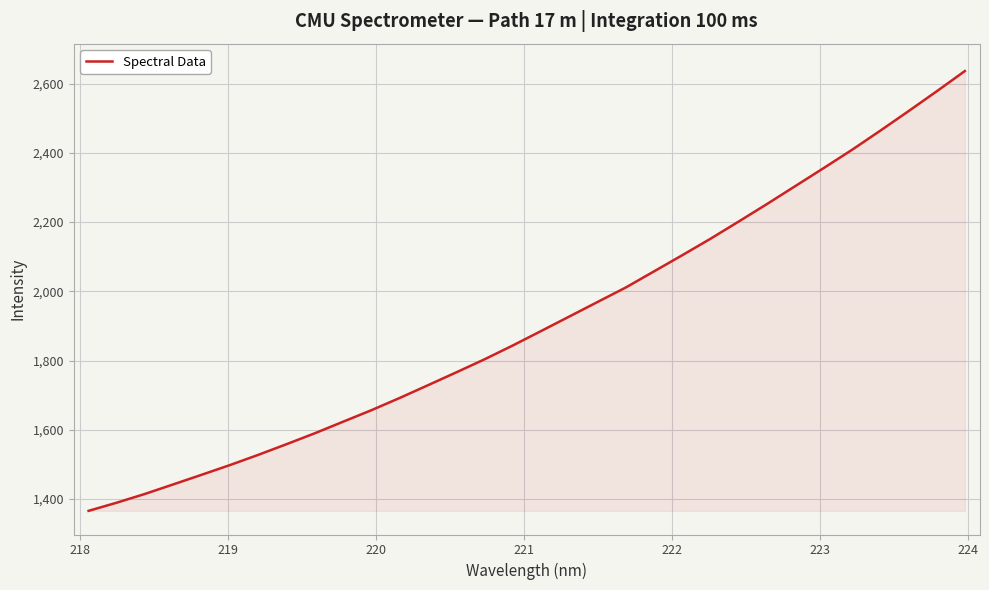

What is the minimum value shown in the chart?

1366.0